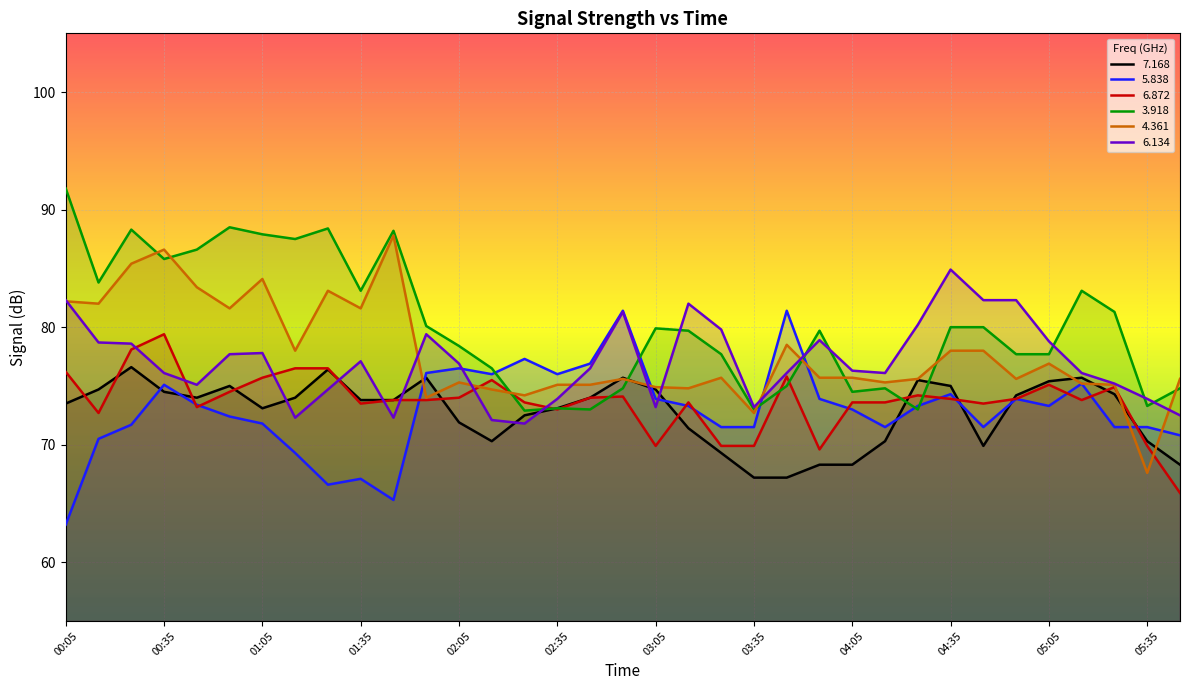

The value of   5.838 at 04:05 is 122.7. True or false?

False